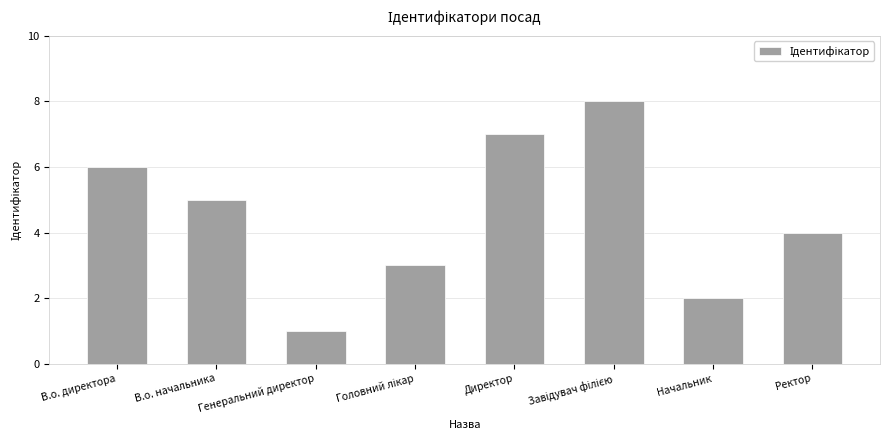

How many data points are less than 5?

4